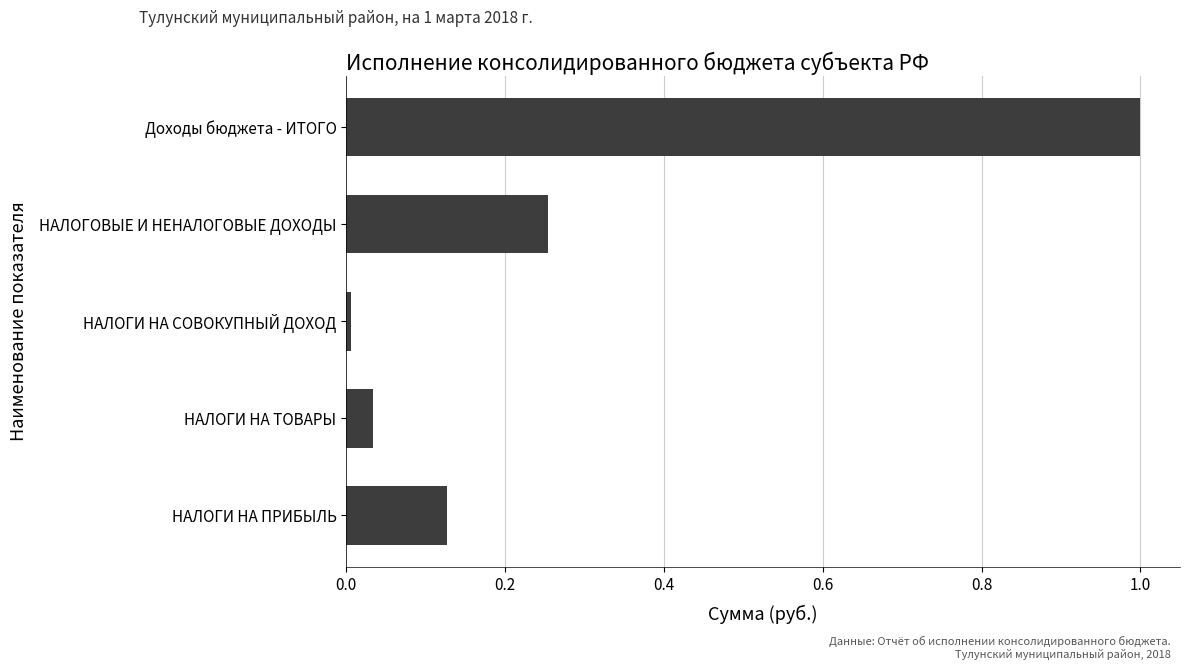

What is the sum of the values at НАЛОГИ НА ПРИБЫЛЬ and Доходы бюджета - ИТОГО?

1.1